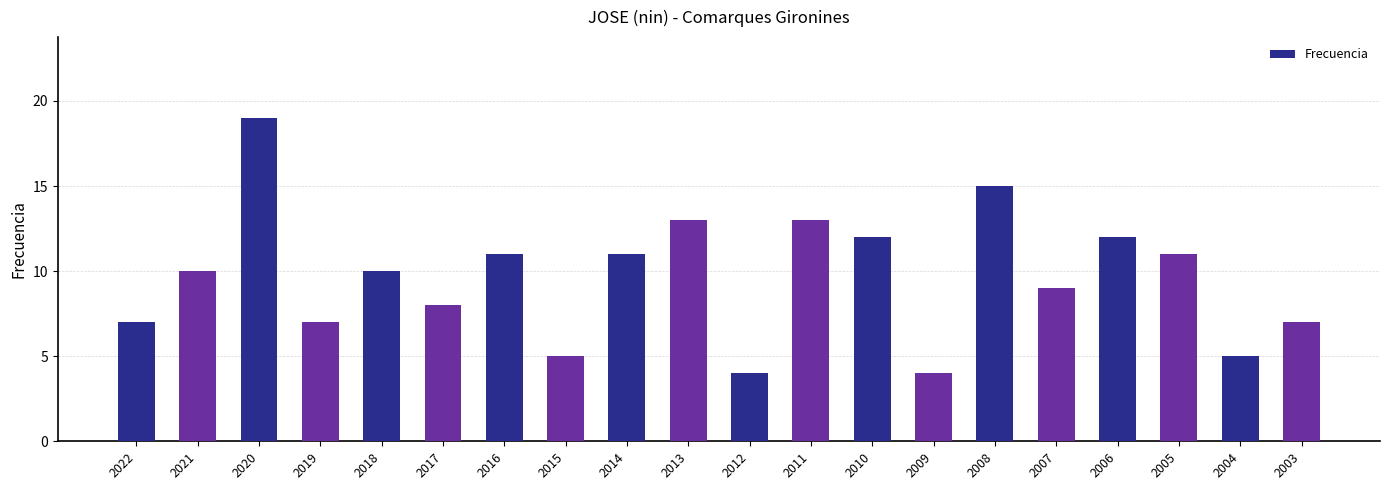

What is the value of the 5th bar from the left?

10